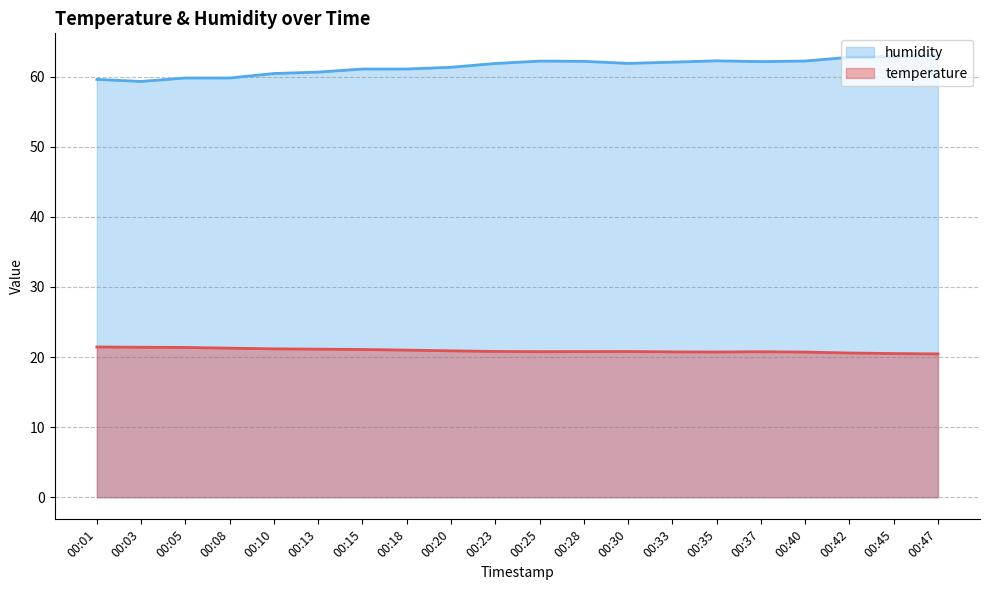

List the labels in order of humidity value, largest first.

00:47, 00:45, 00:42, 00:35, 00:40, 00:25, 00:28, 00:37, 00:33, 00:30, 00:23, 00:20, 00:15, 00:18, 00:13, 00:10, 00:05, 00:08, 00:01, 00:03